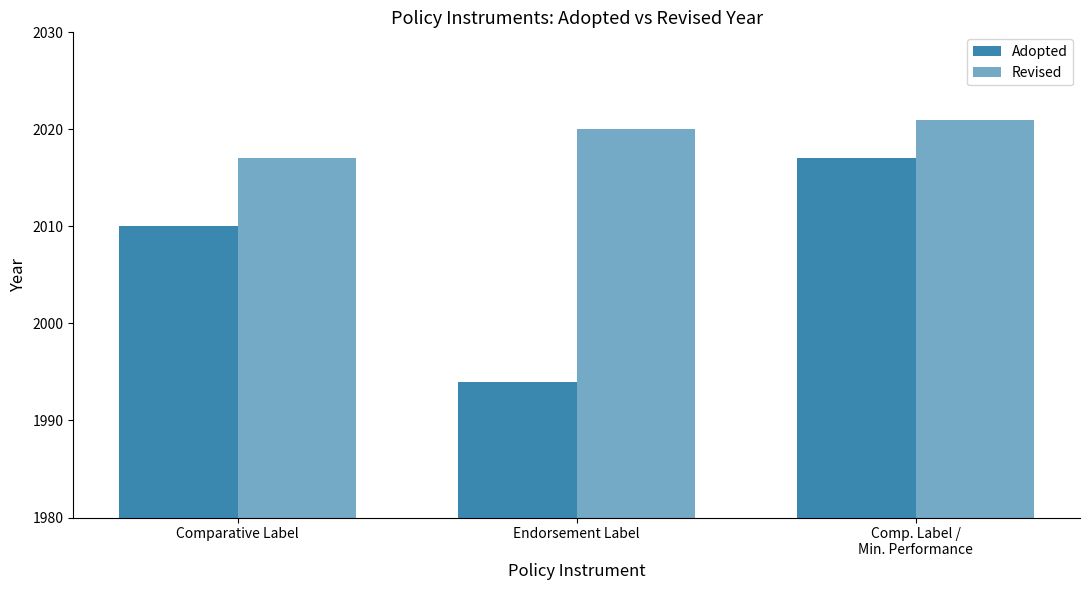

What is the approximate value of Adopted at Comparative Label, to the nearest 5?

2010